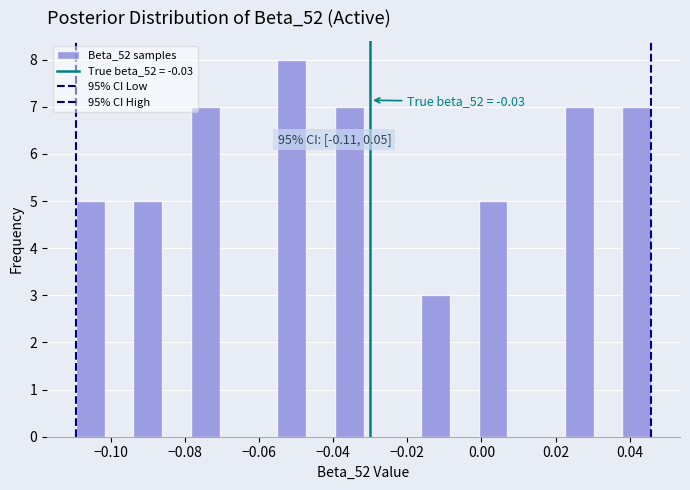

Around what value on the x-axis is the tallest bar? Give the approximate position of its centre, as read against the axis.

-0.052